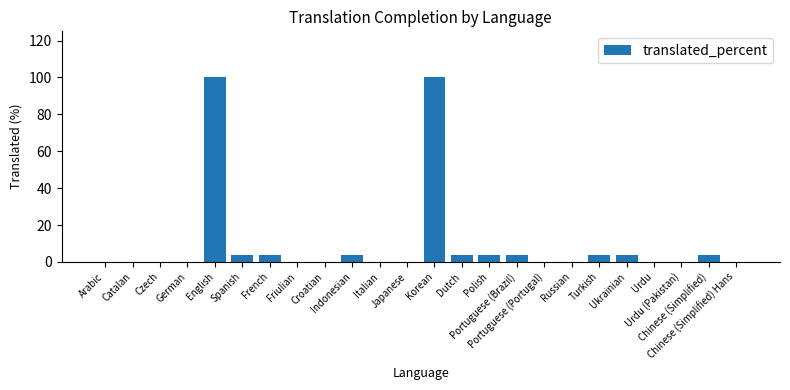

What is the sum of all values?

231.5